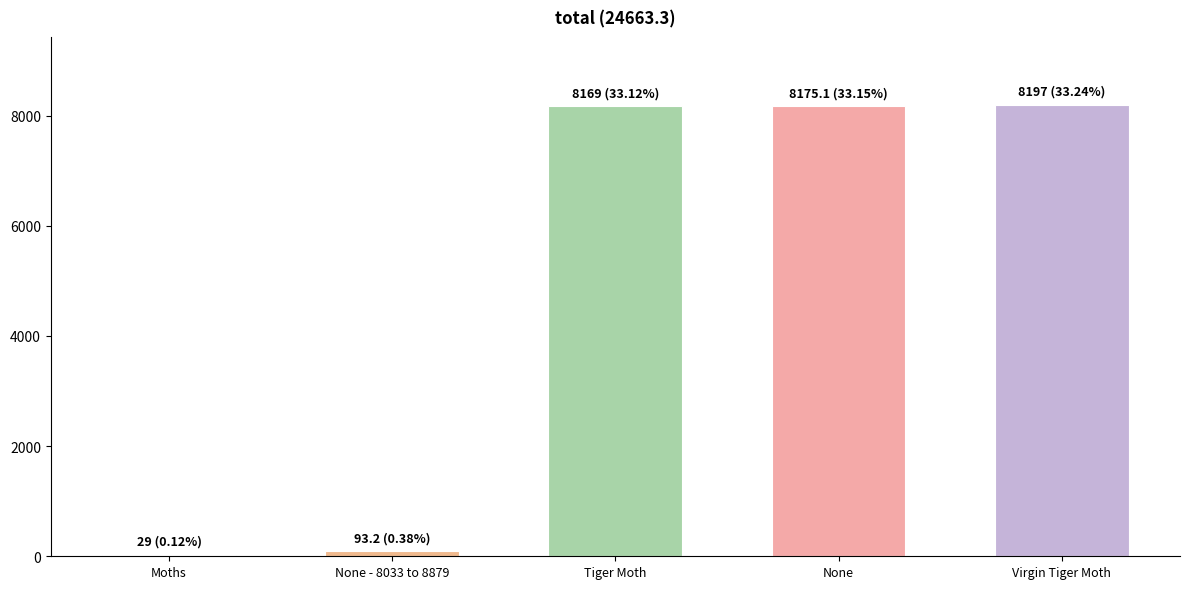

What is the difference between the maximum and minimum values?

8168.0